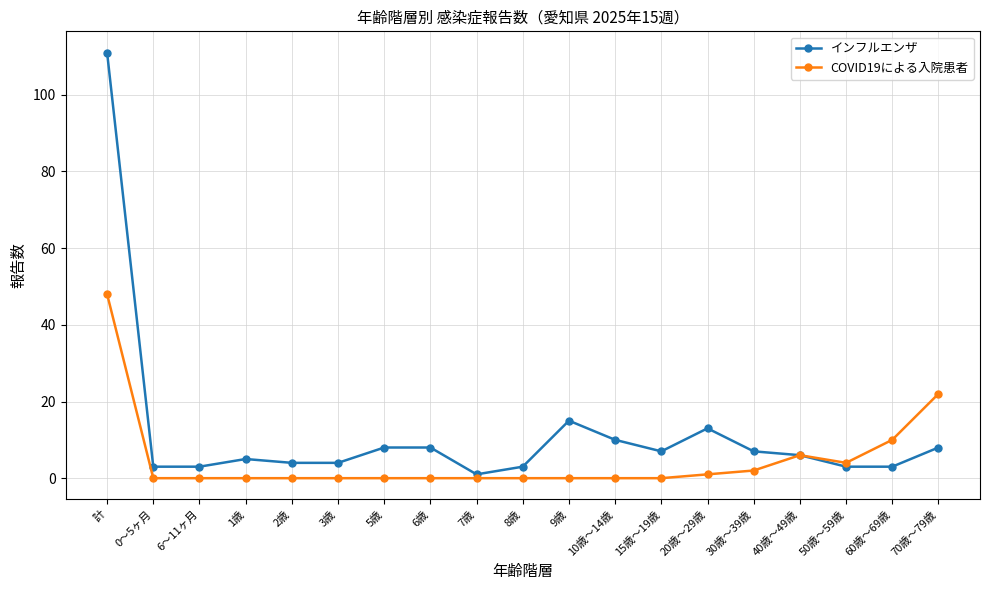

List the series in order of their overall mean, lowest first.

COVID19による入院患者, インフルエンザ